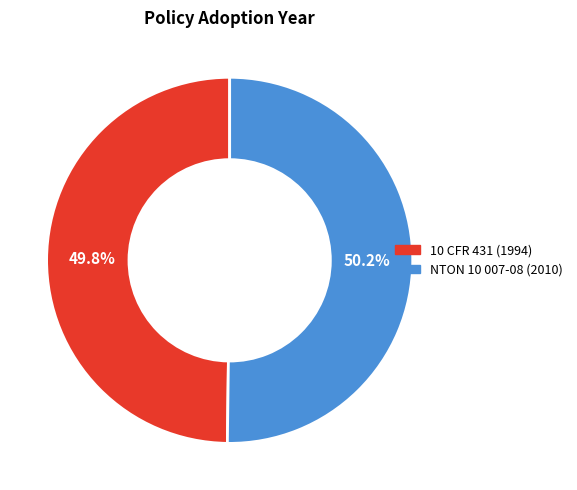

To the nearest percent, what is the combined percentage of NTON 10 007-08 and 10 CFR 431?

100%